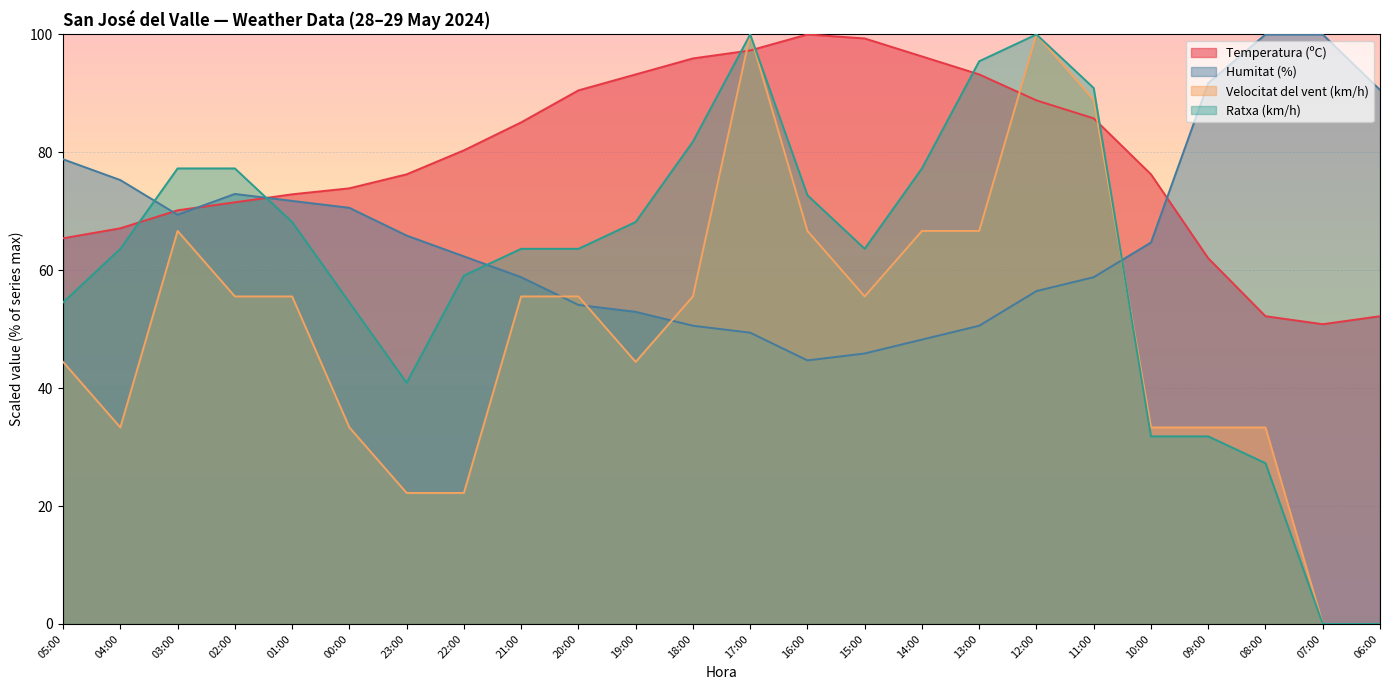

True or false: Humitat (%) has a value of 123.5 at 01:00.

False